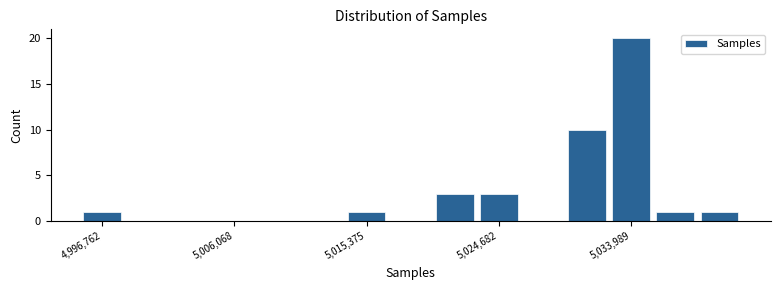

Read against the x-axis, roughly where is the centre of the tallest bar?

5034000